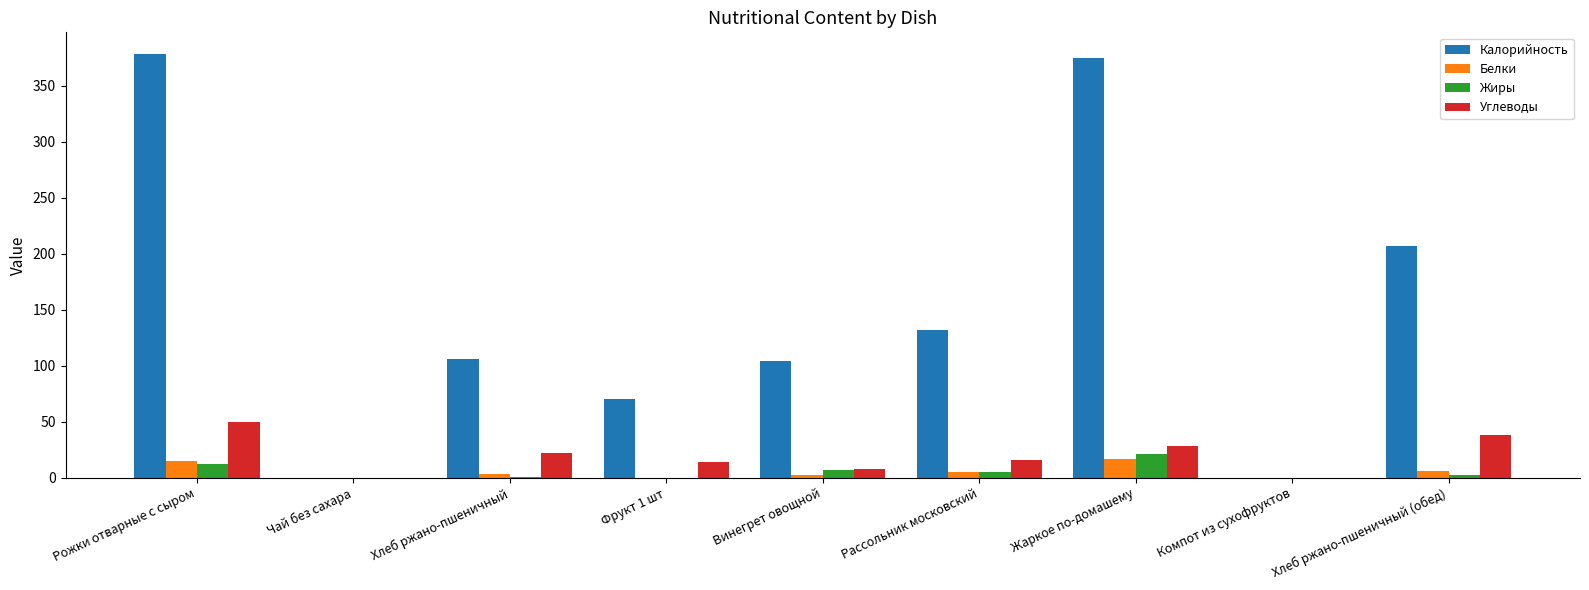

What is the sum of all Калорийность values?

1373